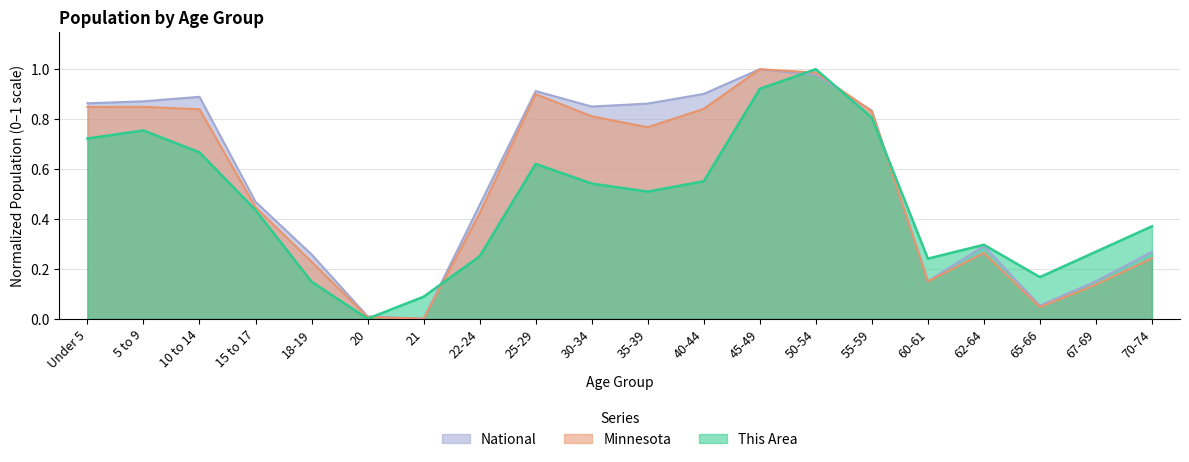

Reading left to right, transcribe all the data shown in this chart.

This Area: 0.7	0.8	0.7	0.4	0.1	0.0	0.1	0.2	0.6	0.5	0.5	0.6	0.9	1.0	0.8	0.2	0.3	0.2	0.3	0.4
Minnesota: 0.8	0.8	0.8	0.4	0.2	0.0	0.0	0.4	0.9	0.8	0.8	0.8	1.0	1.0	0.8	0.1	0.3	0.0	0.1	0.2
National: 0.9	0.9	0.9	0.5	0.3	0.0	0.0	0.5	0.9	0.9	0.9	0.9	1.0	1.0	0.8	0.2	0.3	0.1	0.2	0.3